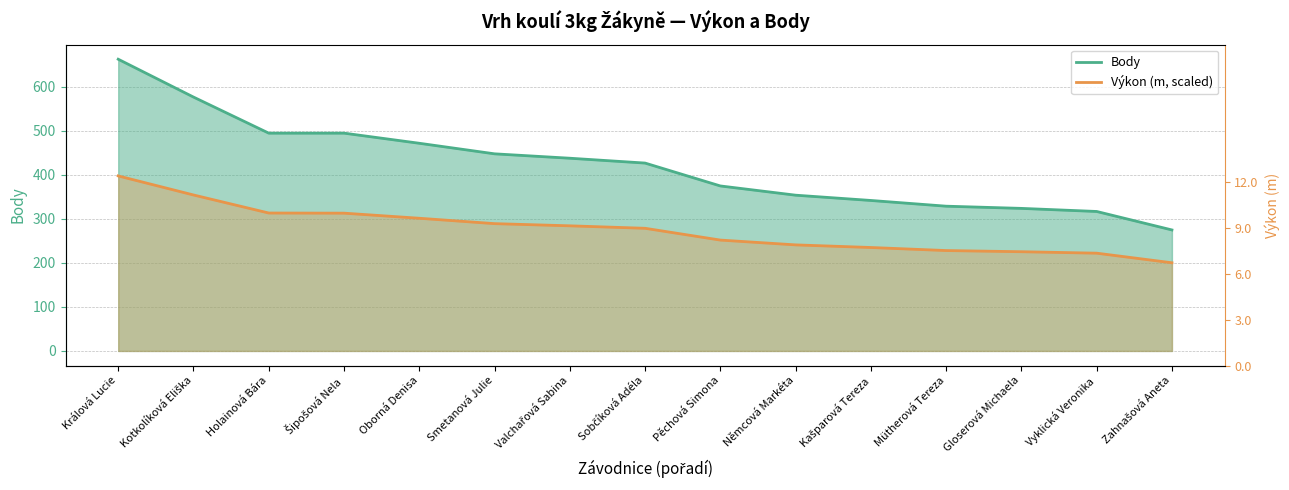

Is it true that Výkon (m, scaled) equals 225.5 at Gloserová Michaela?

True